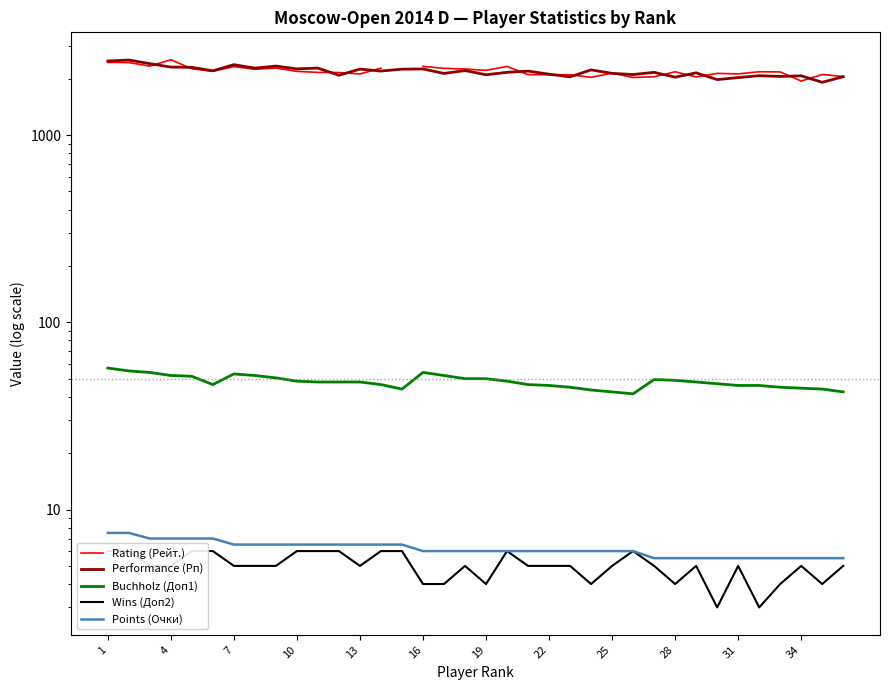

Which series has the widest spread of values?

Performance (Рп)